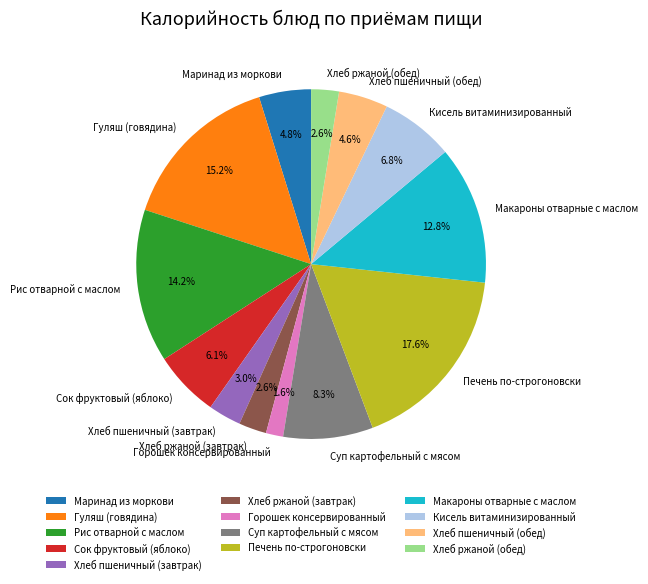

Is there any slice that represents more than half of the pie?

No